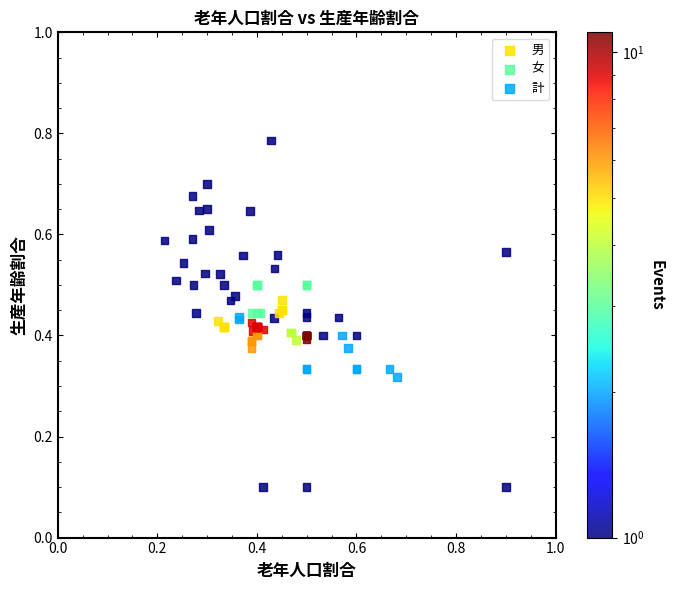

Which series reaches the maximum Y coordinate?

男